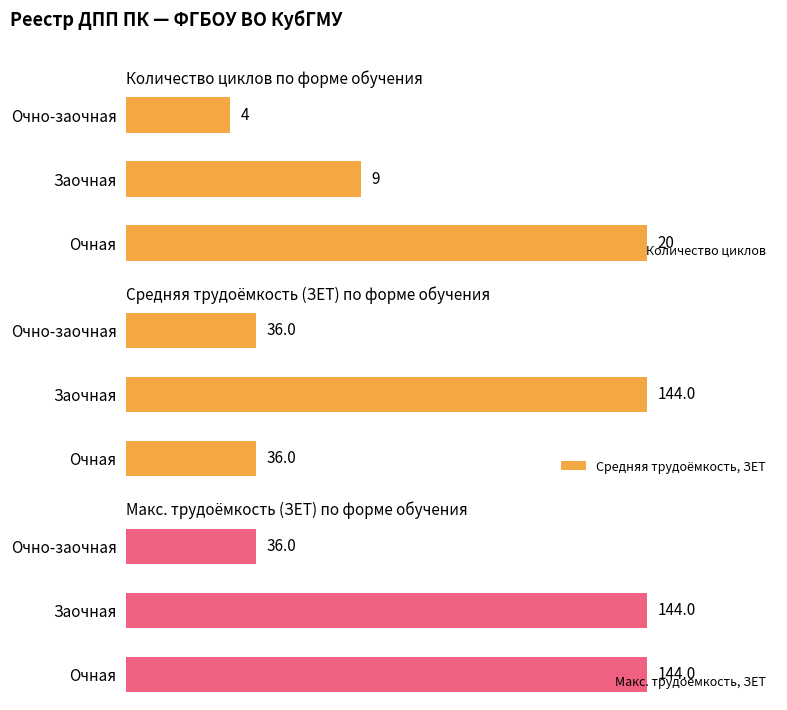

Which series has the largest total across all categories?

Макс. трудоёмкость, ЗЕТ